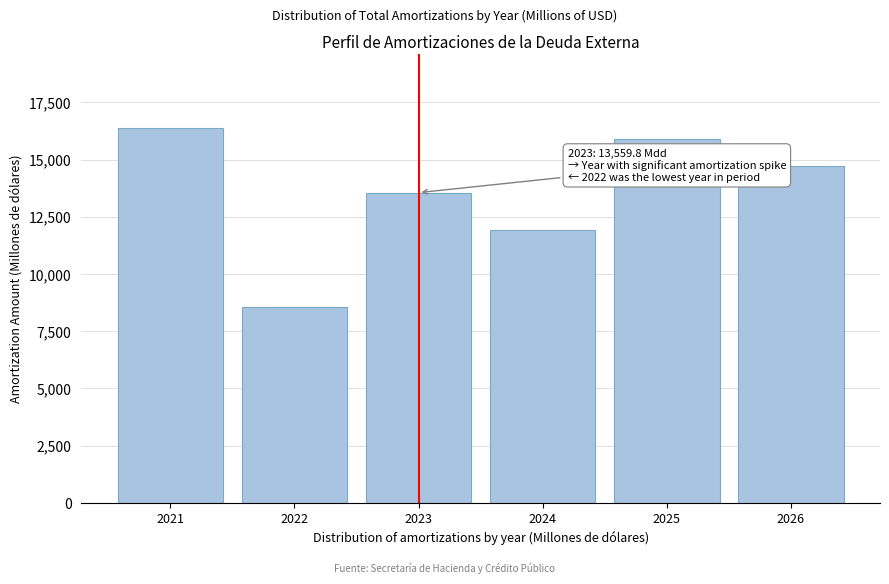

Reading left to right, list all the values displayed in this chart.

2021=16366.5	2022=8543.6	2023=13559.8	2024=11946.1	2025=15900.7	2026=14702.6